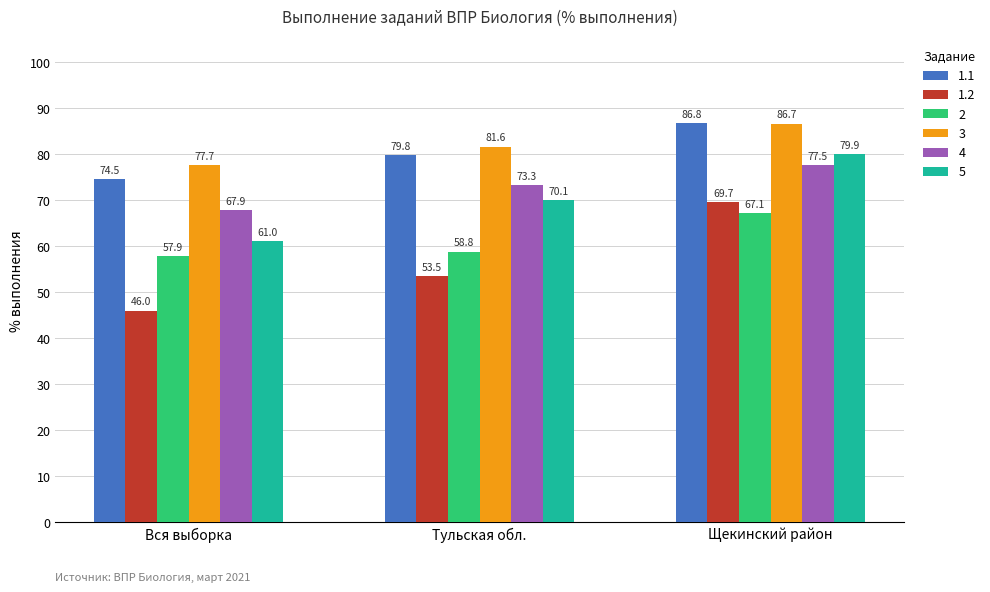

At which category does the chart reach its peak across all series?

Щекинский район